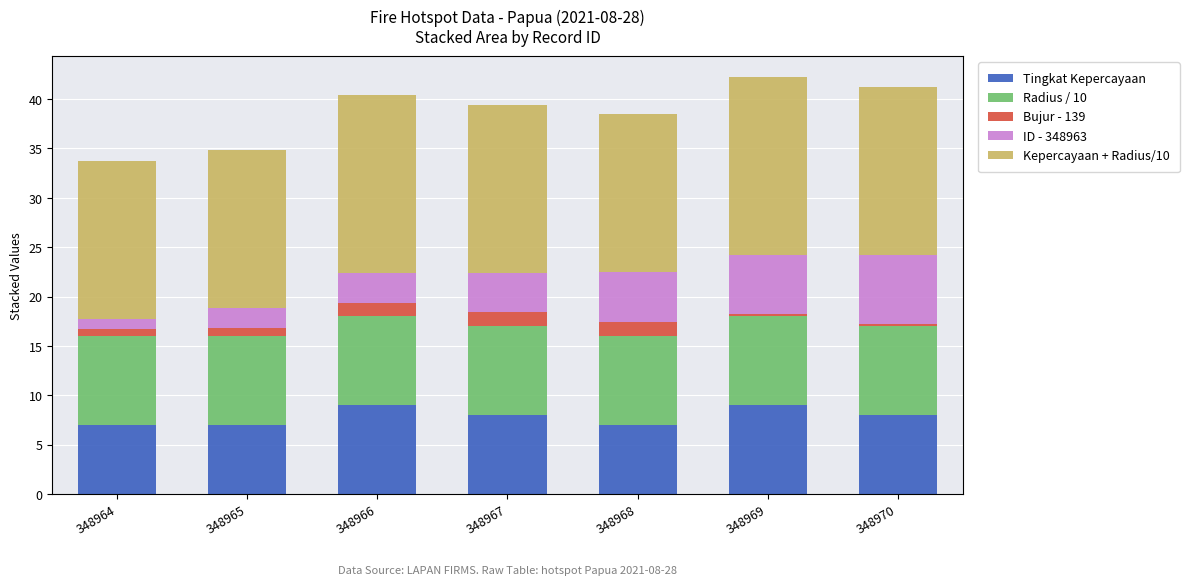

What is the highest value of the Tingkat Kepercayaan series?

9.0